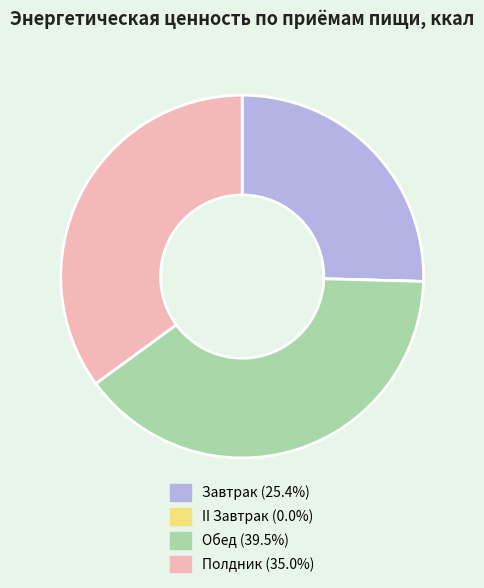

Which category has the biggest portion of the pie?

Обед